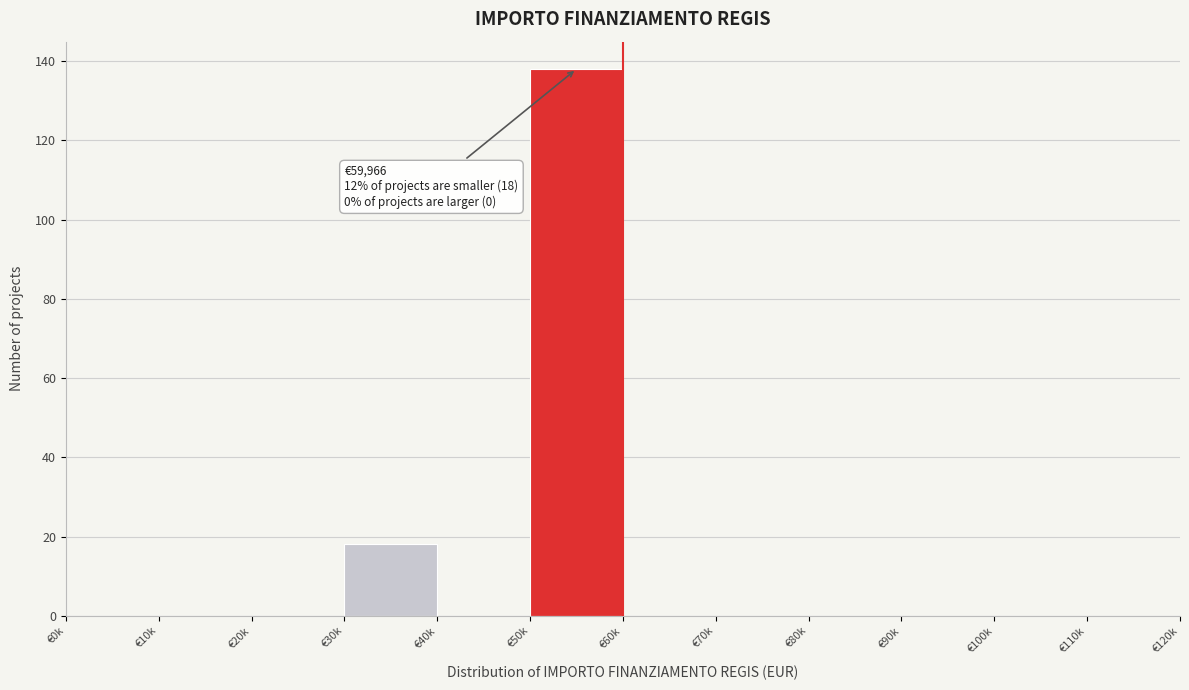

Reading left to right, list all the values displayed in this chart.

€0k=0	€10k=0	€20k=0	€30k=18	€40k=0	€50k=138	€60k=0	€70k=0	€80k=0	€90k=0	€100k=0	€110k=0